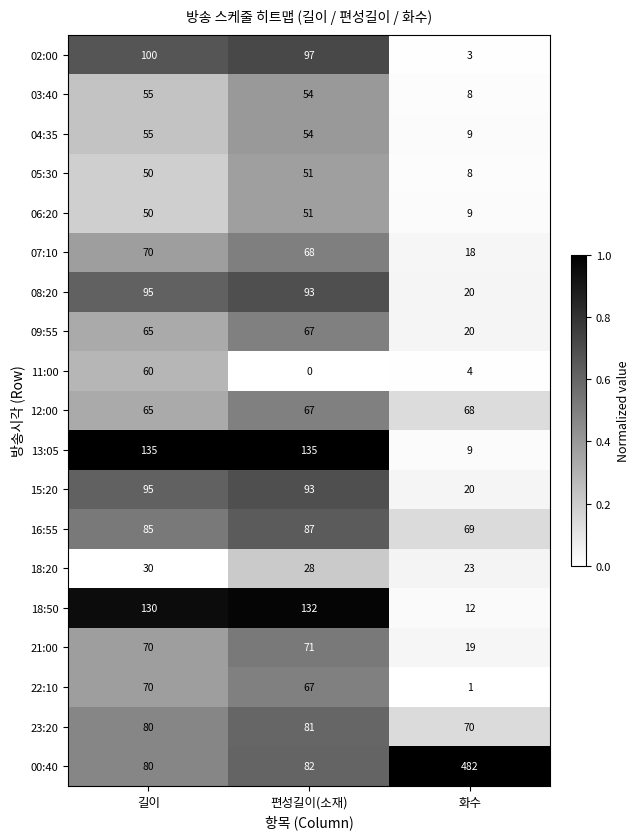

Is it true that 21:00 equals 124 at 편성길이(소재)?

False